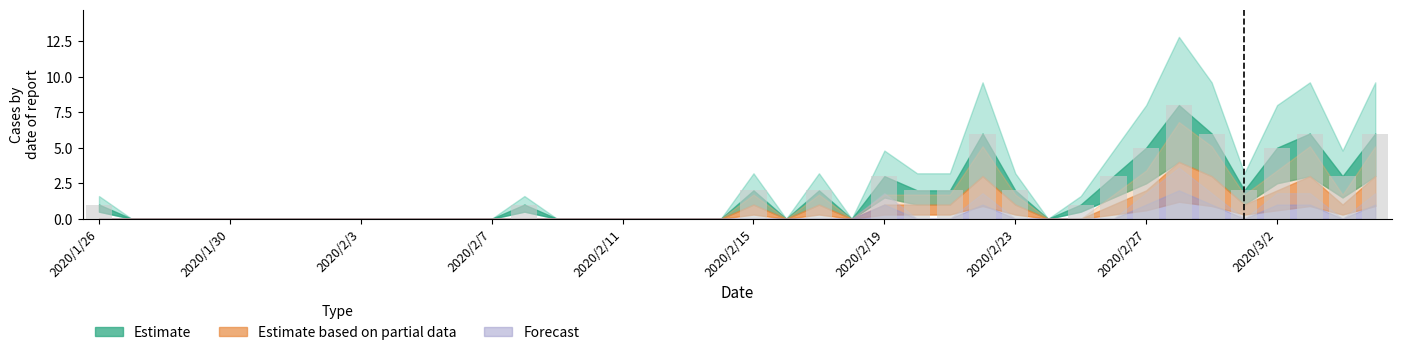

What is the maximum value shown in the chart?

8